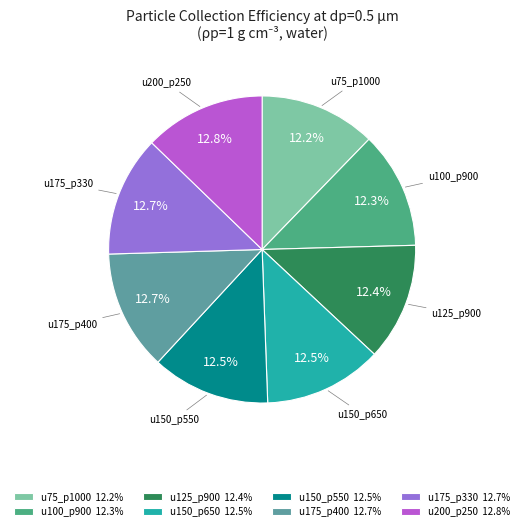

What percentage is the u200_p250 slice, to the nearest percent?

13%